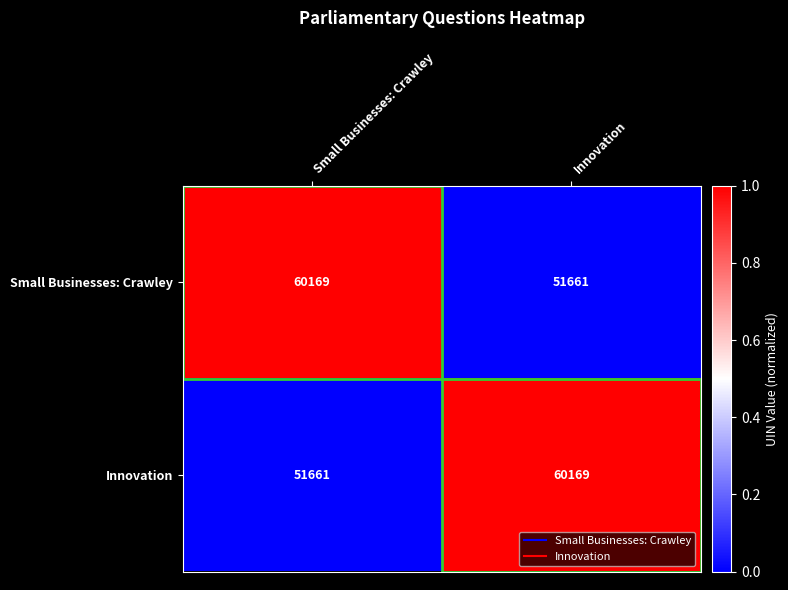

Rank the series at Small Businesses: Crawley from highest to lowest value.

Small Businesses: Crawley, Innovation